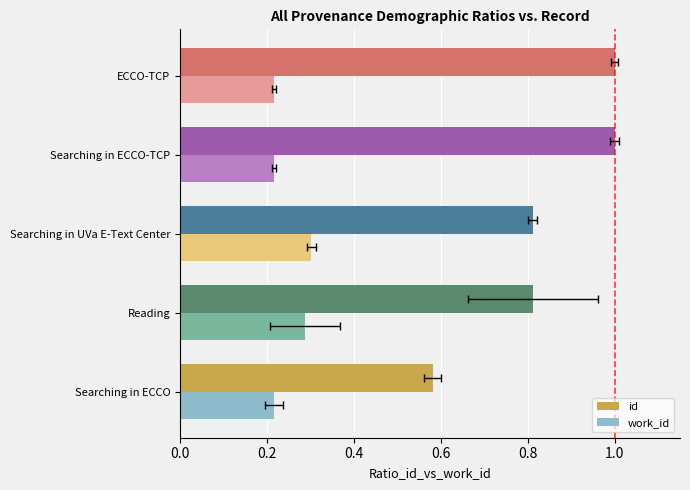

Which series has the largest total across all categories?

id